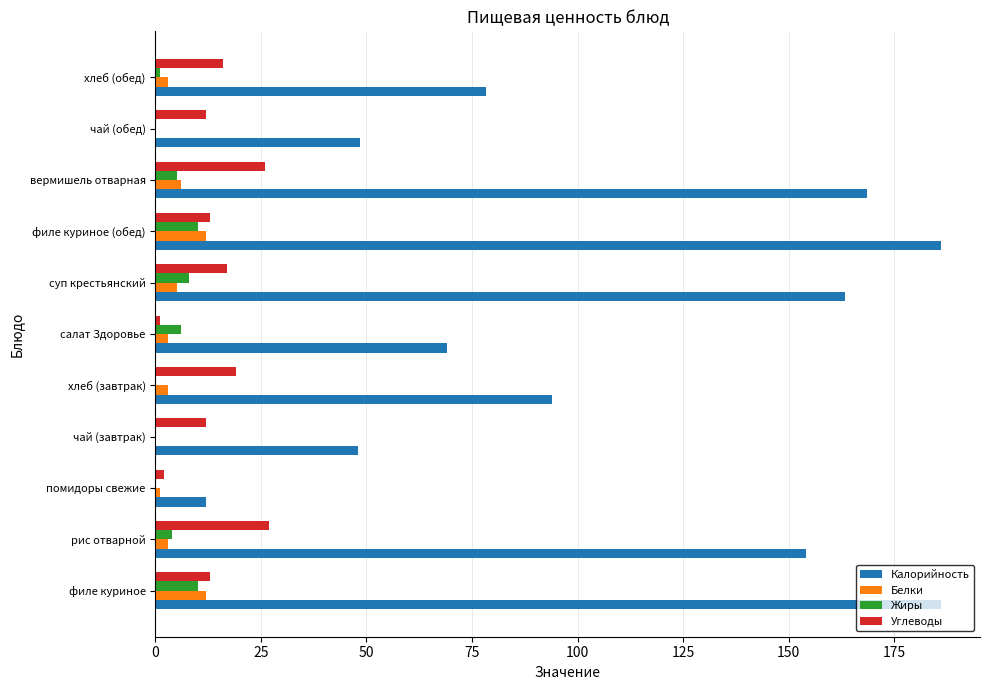

Which series changed the most between чай (завтрак) and суп крестьянский?

Калорийность